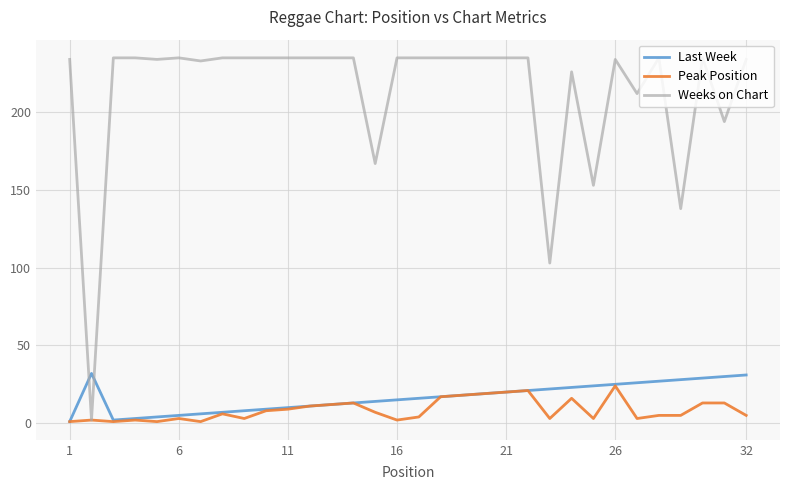

Which series has the largest range (max minus min)?

Weeks on Chart